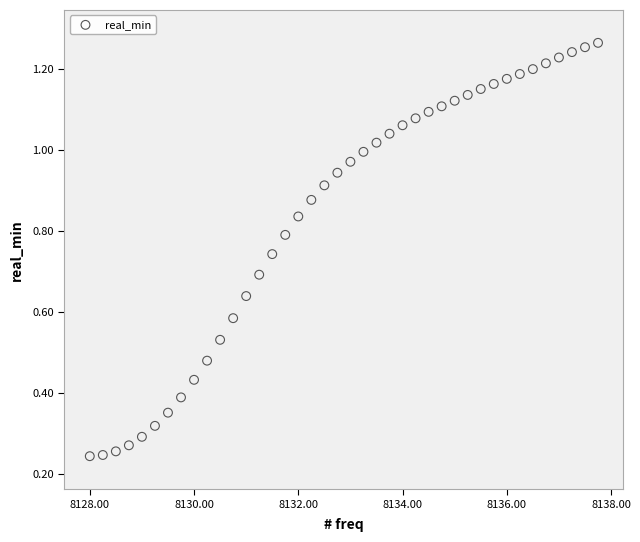

What is the range of X values (max minus min)?

9.8